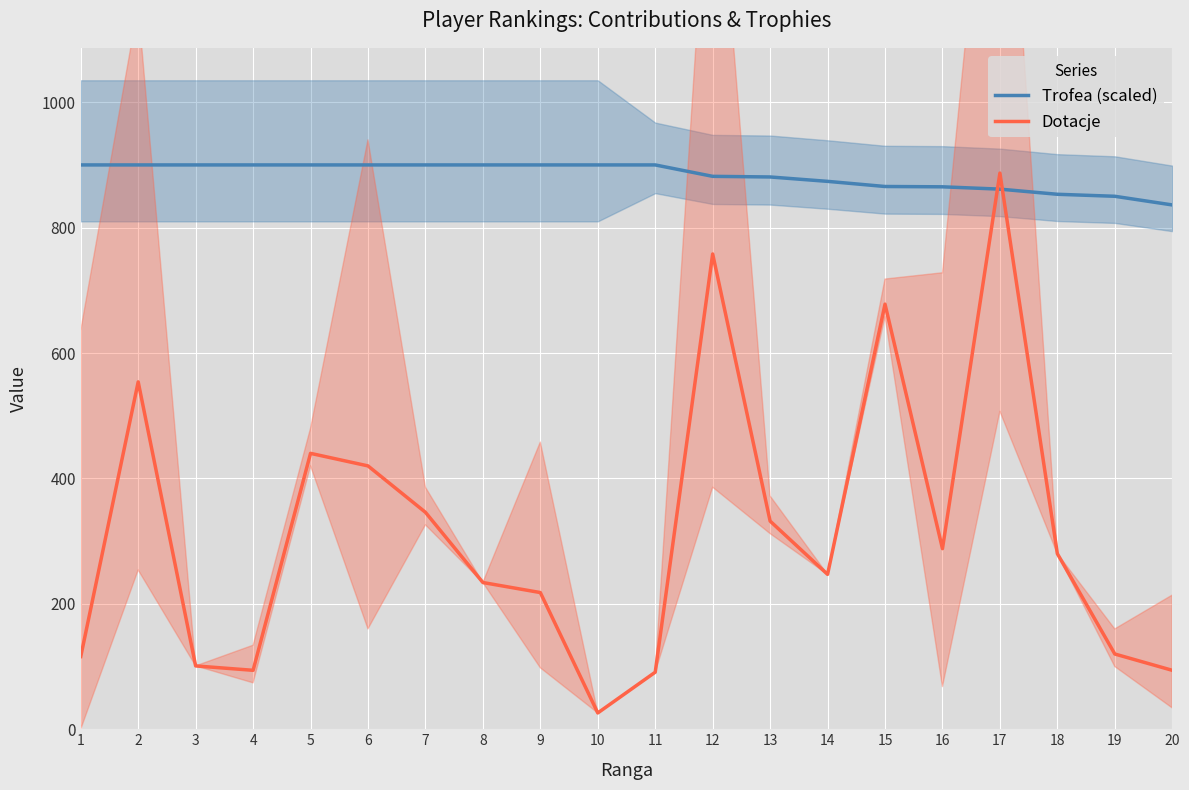

What is the value of the Trofea (scaled) point at the 17th from the left?

861.4